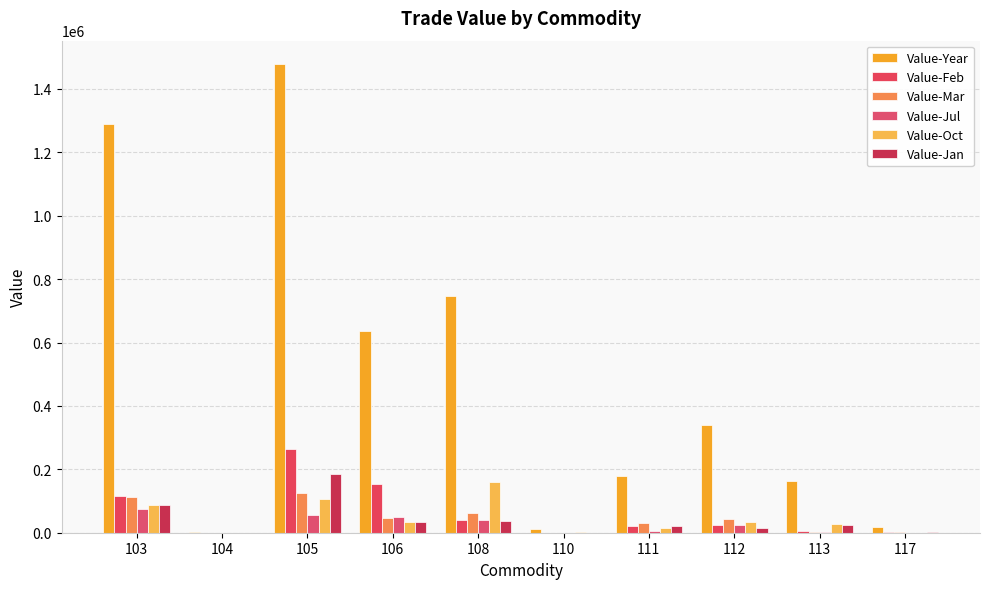

How many groups of bars are there?

10